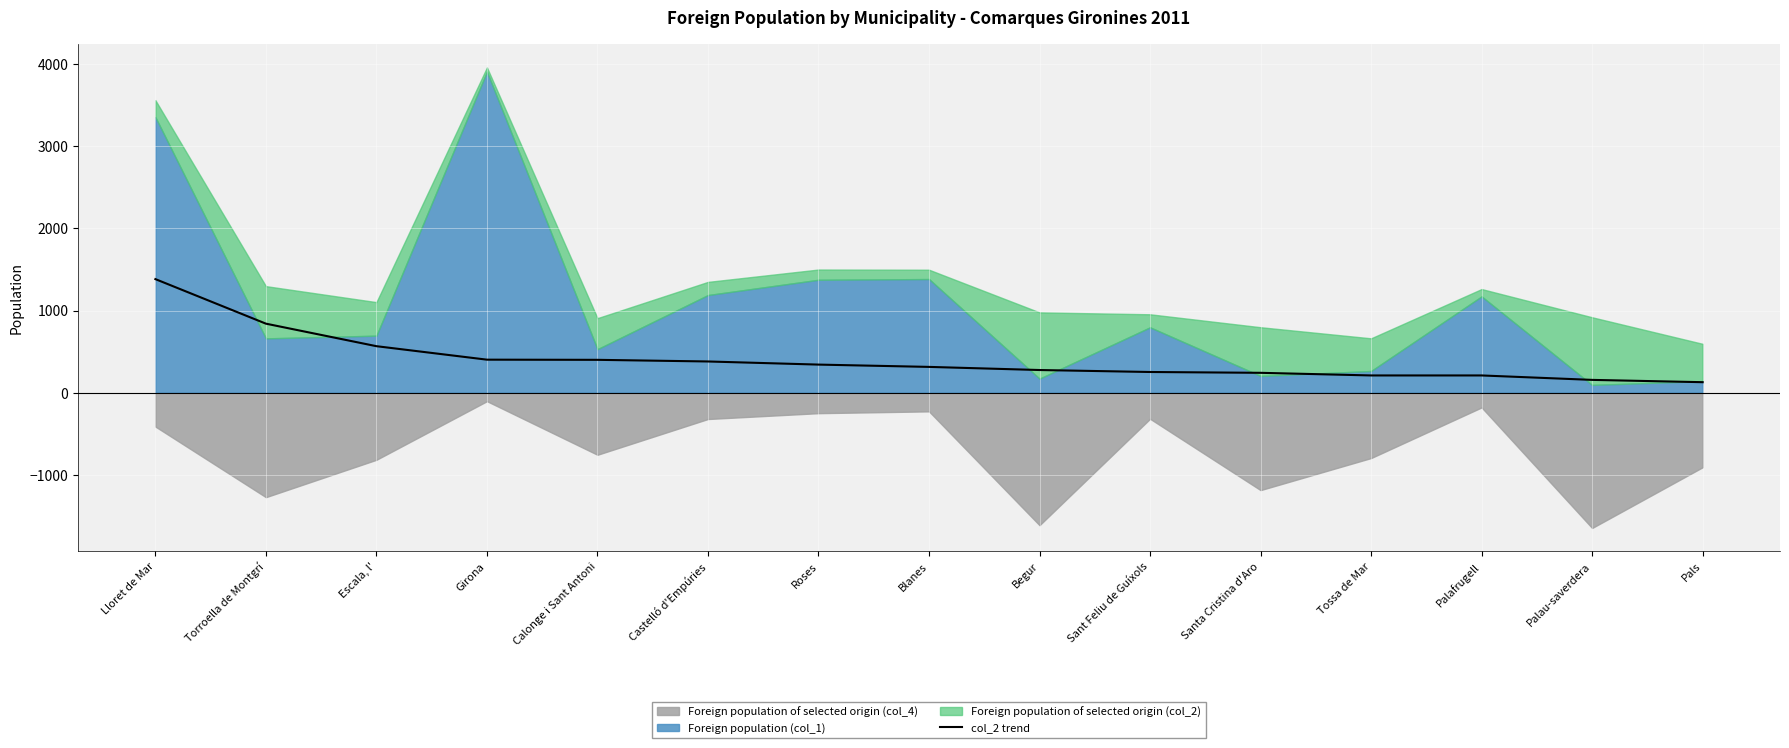

What is the sum of the values at Santa Cristina d'Aro and Roses?

584